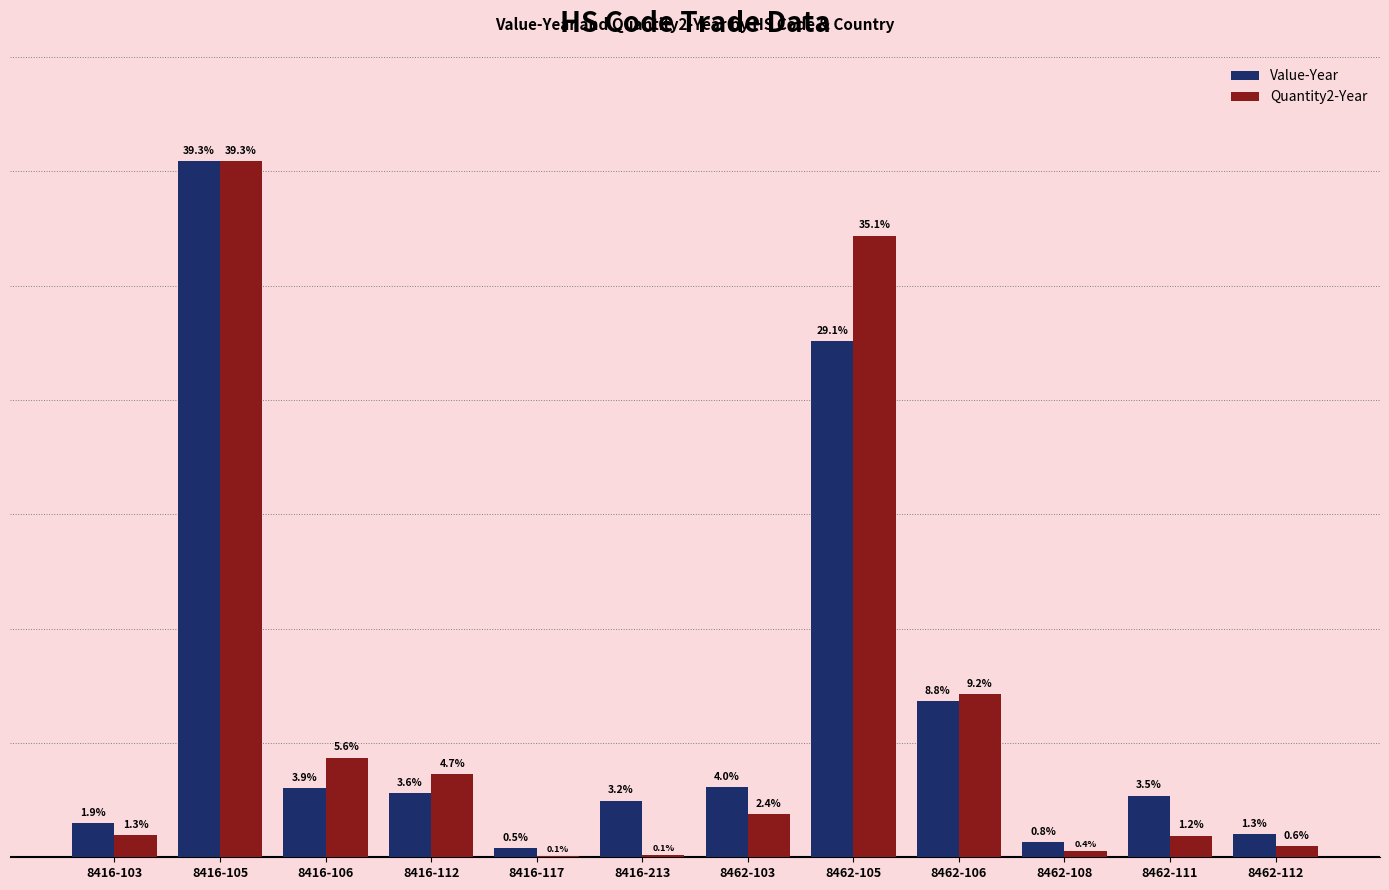

At which category is the sum across all series the highest?

8416-105